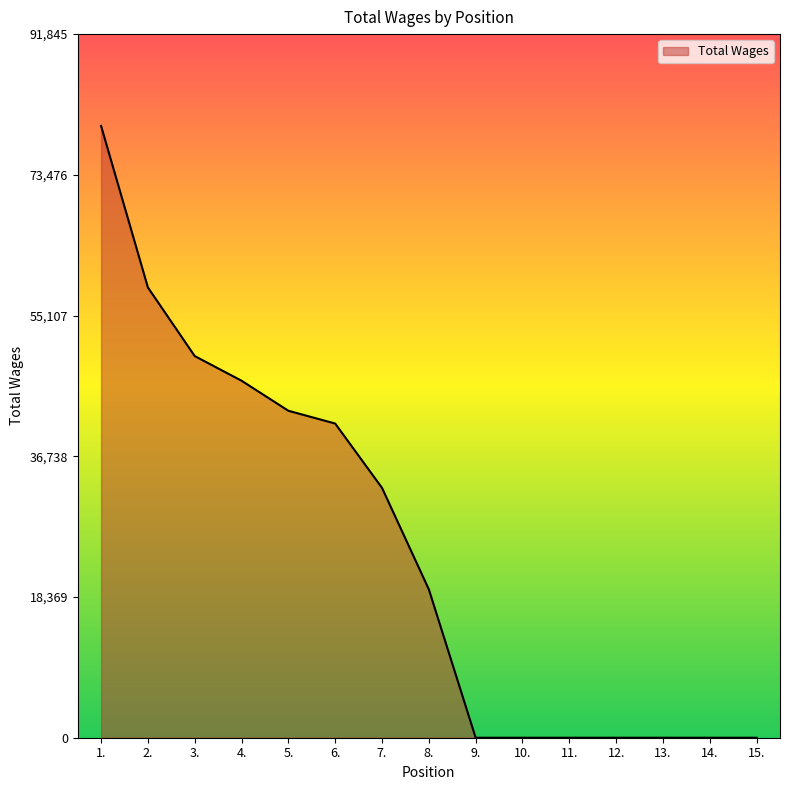

What is the difference between the maximum and minimum values?

79866